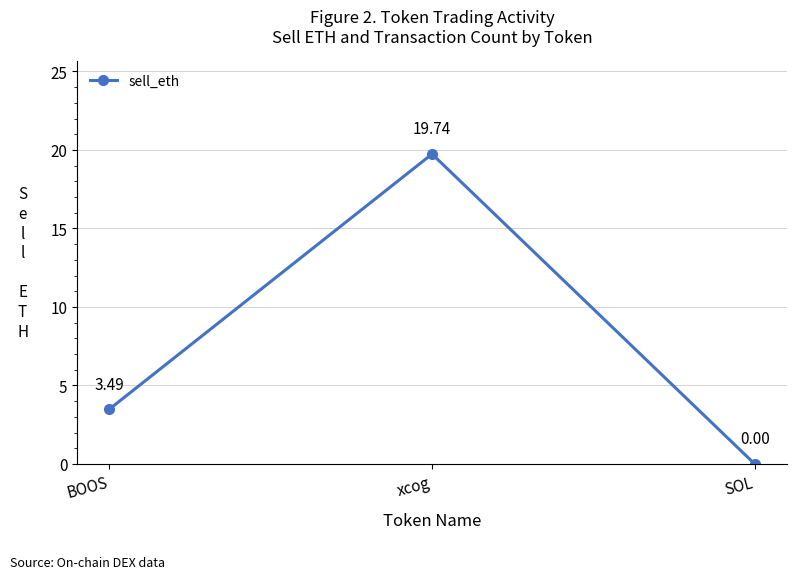

What is the approximate value at xcog?

19.7